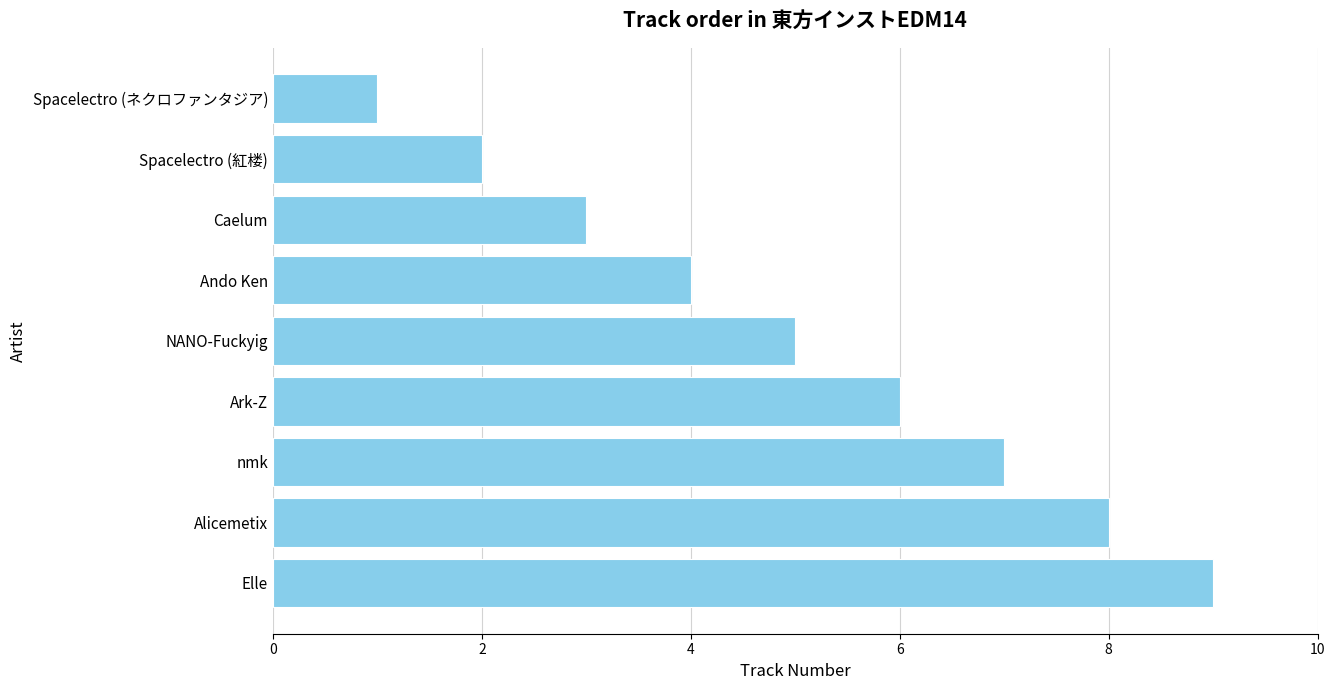

List the labels in order of value, largest first.

Elle, Alicemetix, nmk, Ark-Z, NANO-Fuckyig, Ando Ken, Caelum, Spacelectro (紅楼), Spacelectro (ネクロファンタジア)